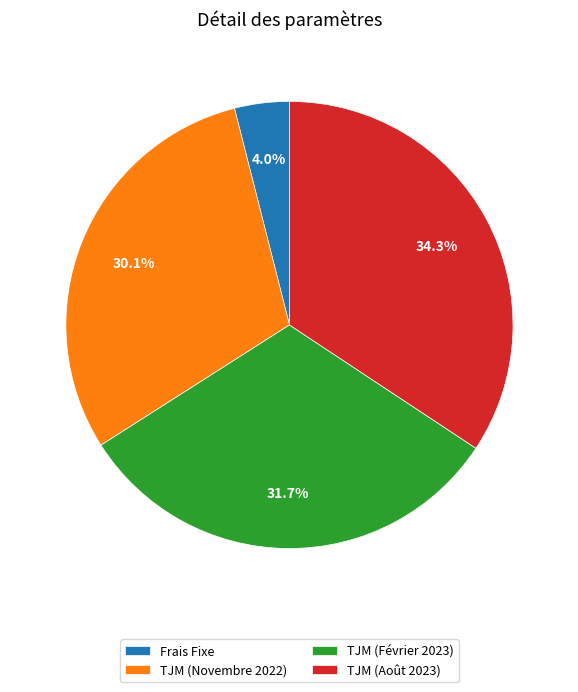

To the nearest percent, what is the combined percentage of Frais Fixe and TJM (Février 2023)?

36%